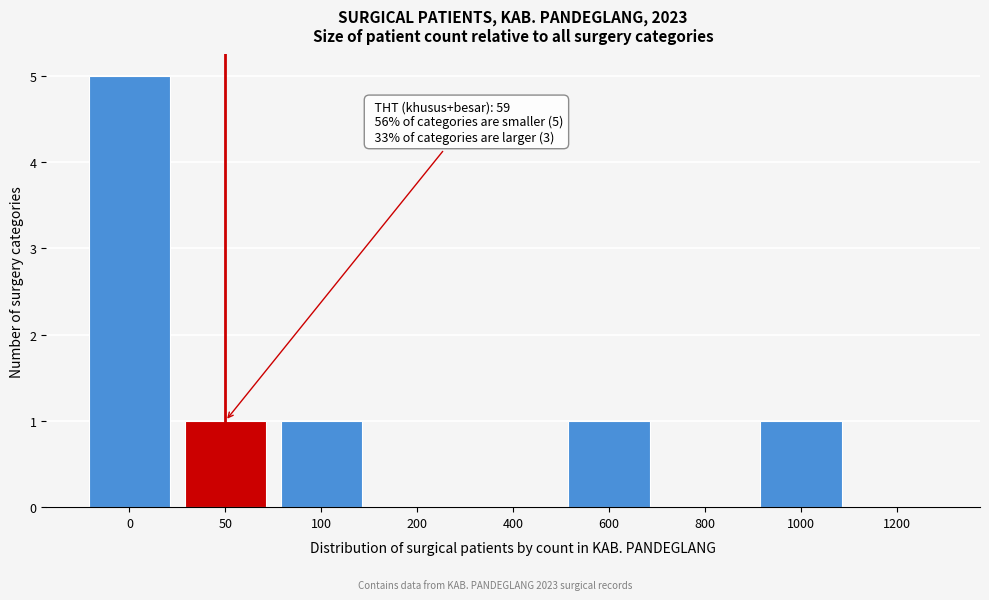

Reading left to right, what are all the values shown in this chart?

0=5	50=1	100=1	200=0	400=0	600=1	800=0	1000=1	1200=0